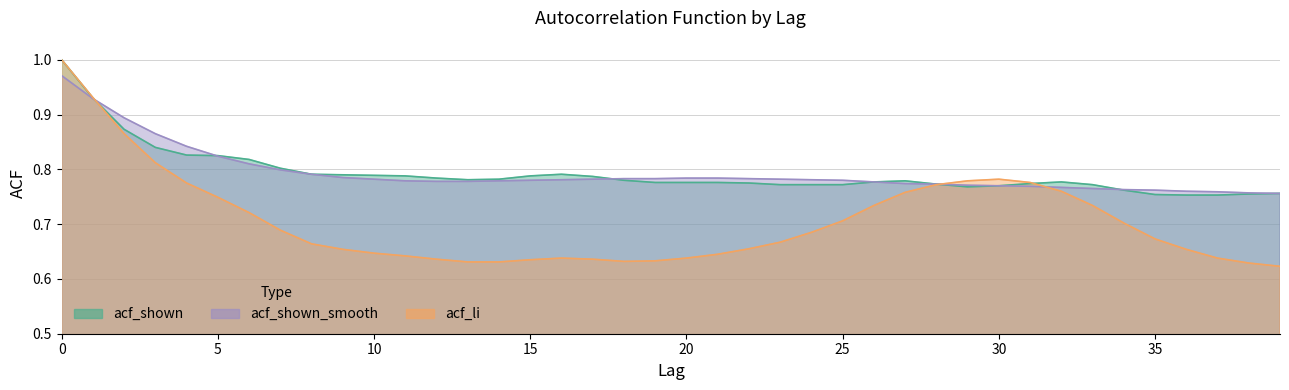

Which series ends up on top after the final intersection of acf_shown_smooth and acf_li?

acf_shown_smooth